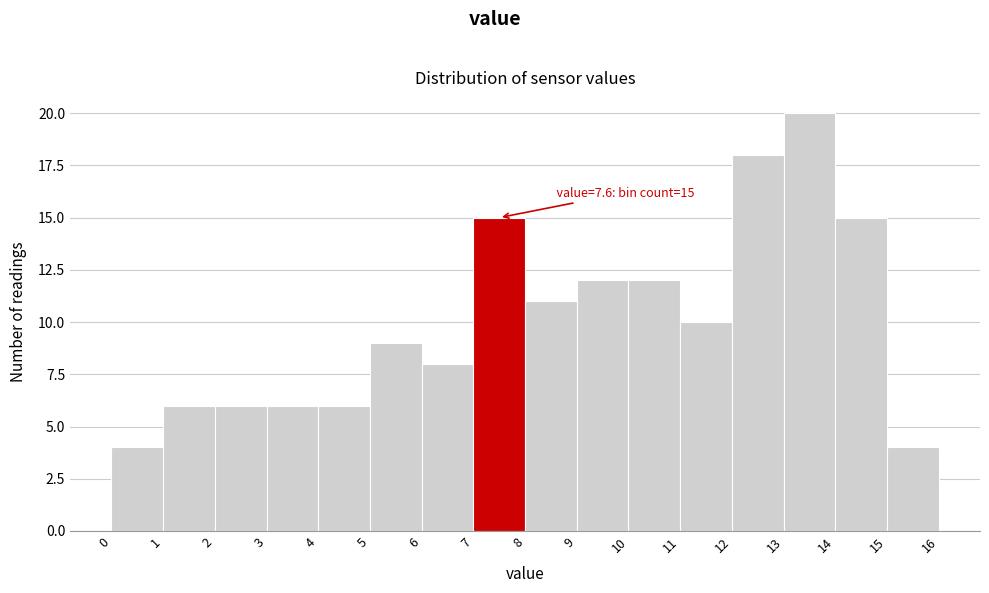

Which range on the x-axis has the tallest bar?

13 to 14